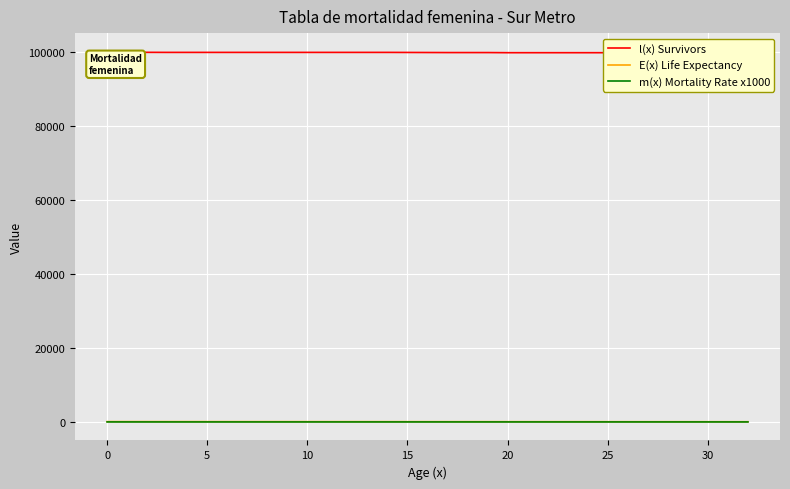

The E(x) Life Expectancy series shows 115.1 at 19. True or false?

False